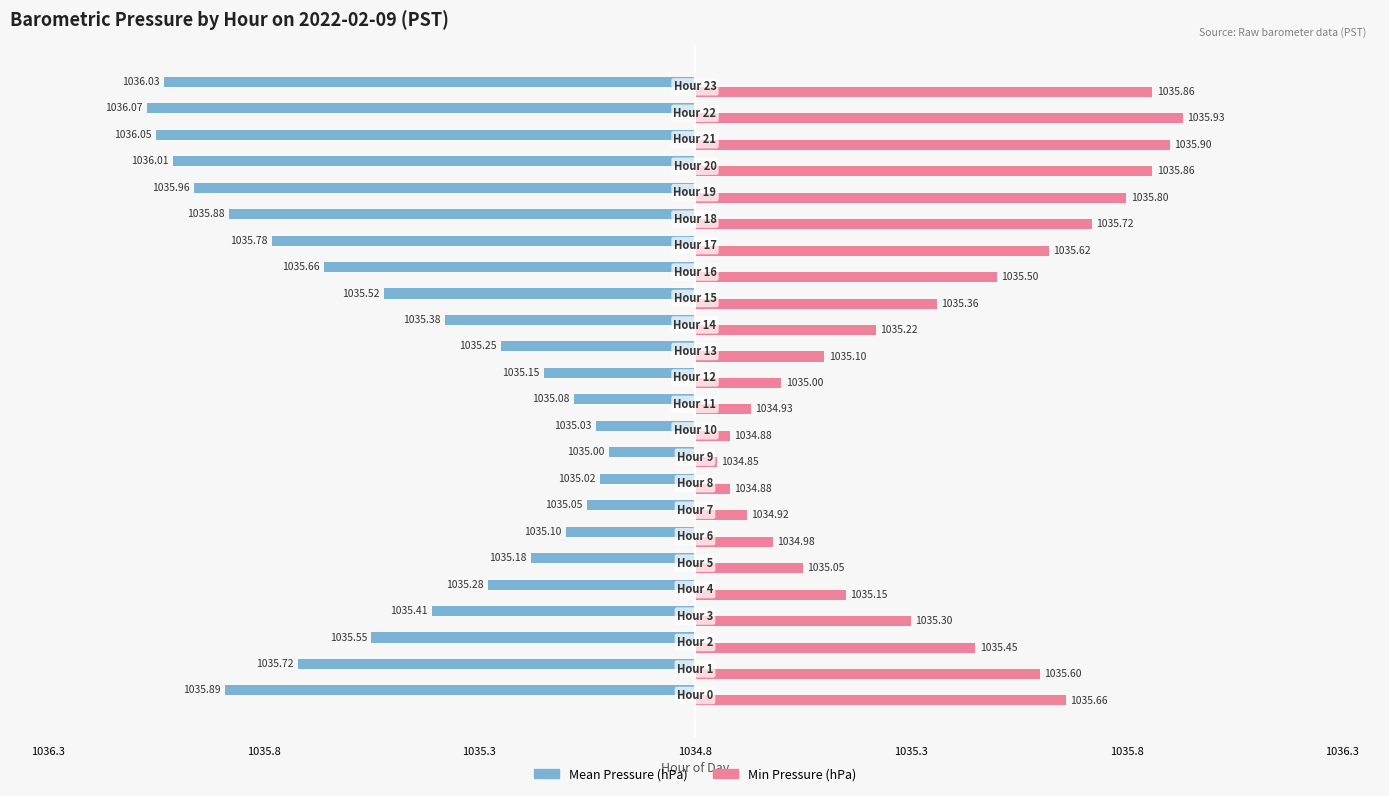

What are all the series names shown in the legend?

Mean Pressure (hPa), Min Pressure (hPa)